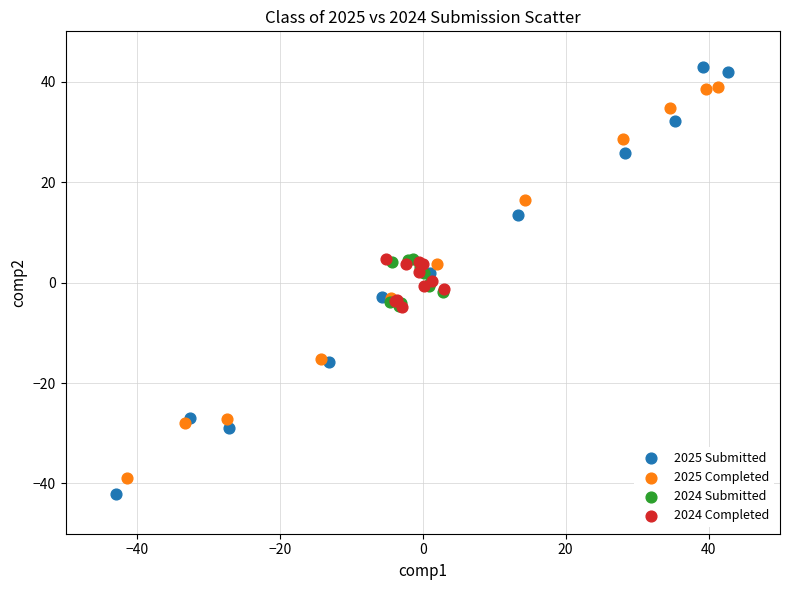

Which series has the largest Y range (max minus min)?

2025 Submitted